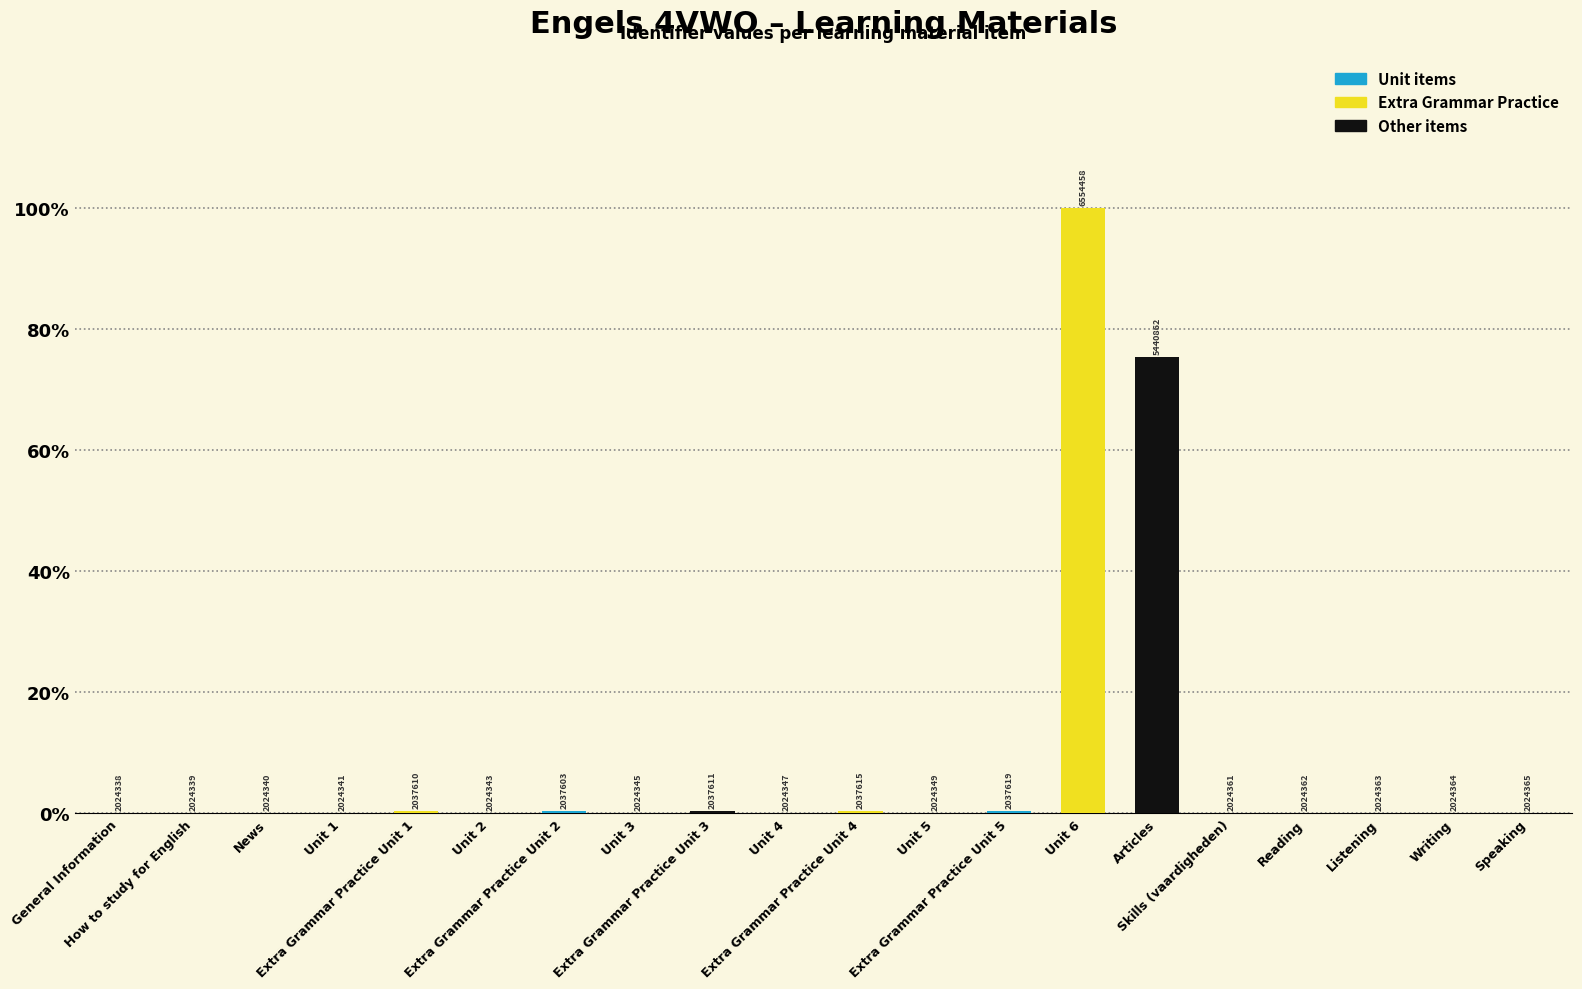

Reading left to right, list all the values displayed in this chart.

0.0	0.0	0.0	0.0	0.0	0.0	0.0	0.0	0.0	0.0	0.0	0.0	0.0	1.0	0.8	0.0	0.0	0.0	0.0	0.0